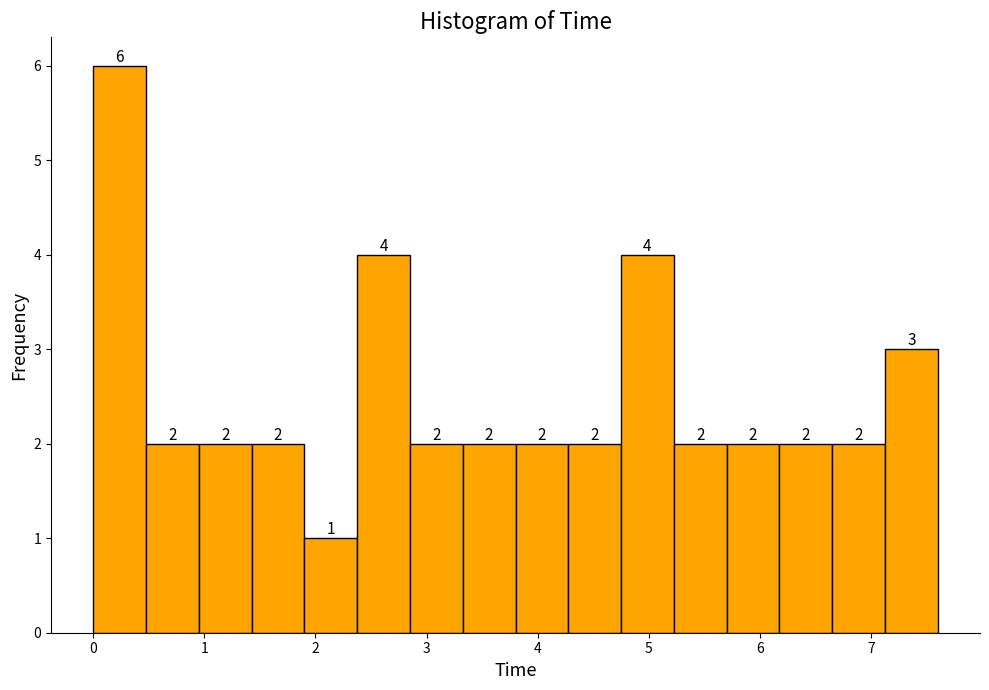

Reading left to right, transcribe this chart: for each bar, give the range it covers on the x-axis and its height. The bar edges are not printed on the chart, so give them approximately, as read against the axis.

0.0 to 0.5: 6
0.5 to 0.9: 2
0.9 to 1.4: 2
1.4 to 1.9: 2
1.9 to 2.4: 1
2.4 to 2.8: 4
2.8 to 3.3: 2
3.3 to 3.8: 2
3.8 to 4.3: 2
4.3 to 4.7: 2
4.7 to 5.2: 4
5.2 to 5.7: 2
5.7 to 6.2: 2
6.2 to 6.6: 2
6.6 to 7.1: 2
7.1 to 7.6: 3